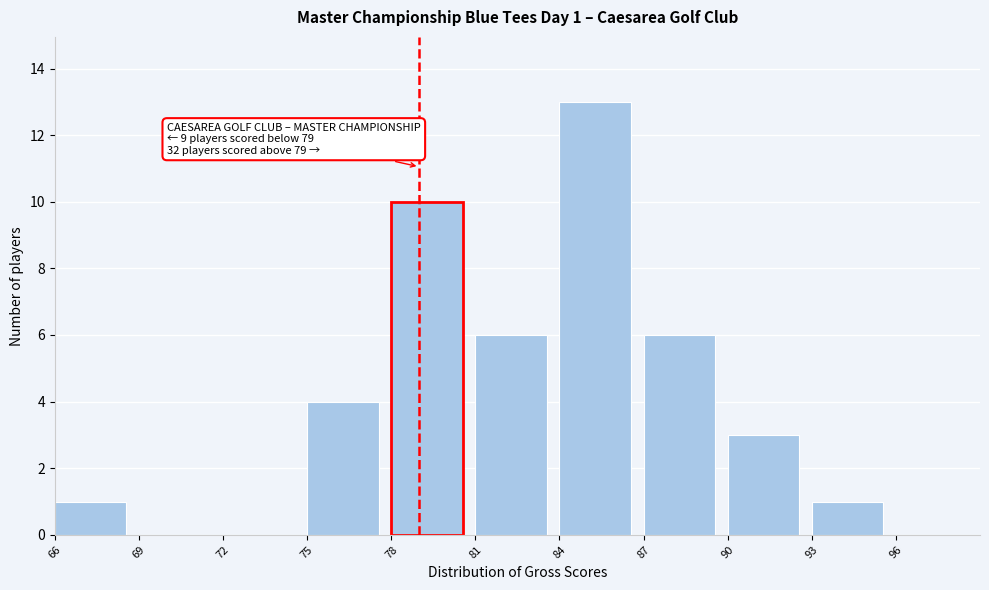

Over which range of the x-axis is the bar tallest?

84 to 87